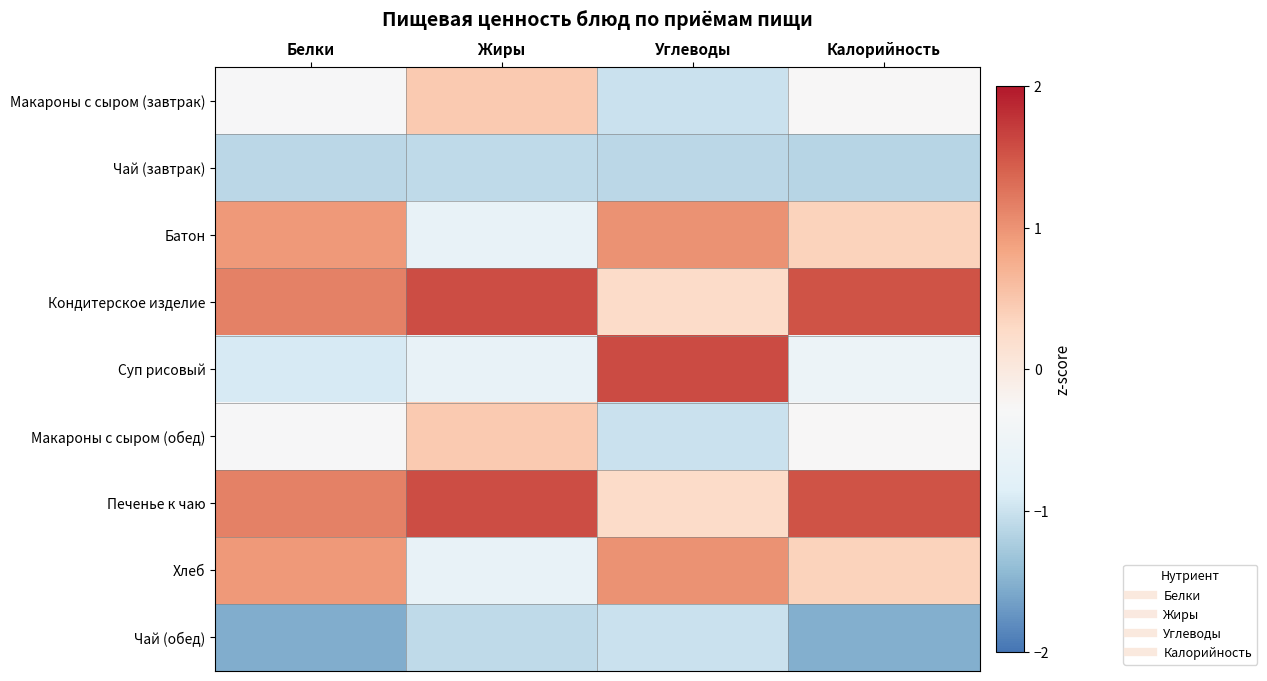

Reading left to right, what are all the values shown in this chart?

Макароны с сыром (завтрак): Белки=-0.3	Жиры=0.5	Углеводы=-1.0	Калорийность=-0.3
Чай (завтрак): Белки=-1.1	Жиры=-1.1	Углеводы=-1.1	Калорийность=-1.1
Батон: Белки=0.9	Жиры=-0.6	Углеводы=1.0	Калорийность=0.4
Кондитерское изделие: Белки=1.1	Жиры=1.6	Углеводы=0.3	Калорийность=1.5
Суп рисовый: Белки=-0.9	Жиры=-0.6	Углеводы=1.6	Калорийность=-0.6
Макароны с сыром (обед): Белки=-0.3	Жиры=0.5	Углеводы=-1.0	Калорийность=-0.3
Печенье к чаю: Белки=1.1	Жиры=1.6	Углеводы=0.3	Калорийность=1.5
Хлеб: Белки=0.9	Жиры=-0.6	Углеводы=1.0	Калорийность=0.4
Чай (обед): Белки=-1.5	Жиры=-1.1	Углеводы=-1.0	Калорийность=-1.5